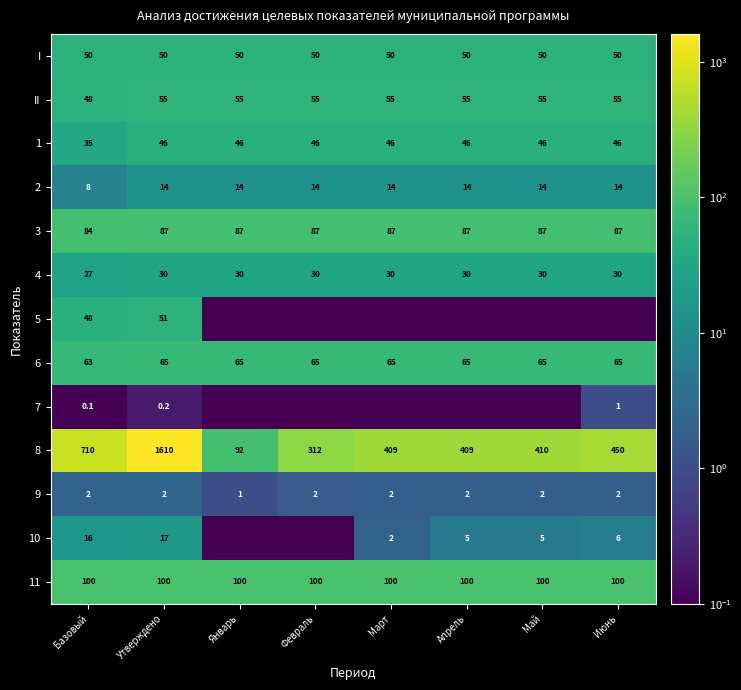

What is the minimum value for 3?

84.0